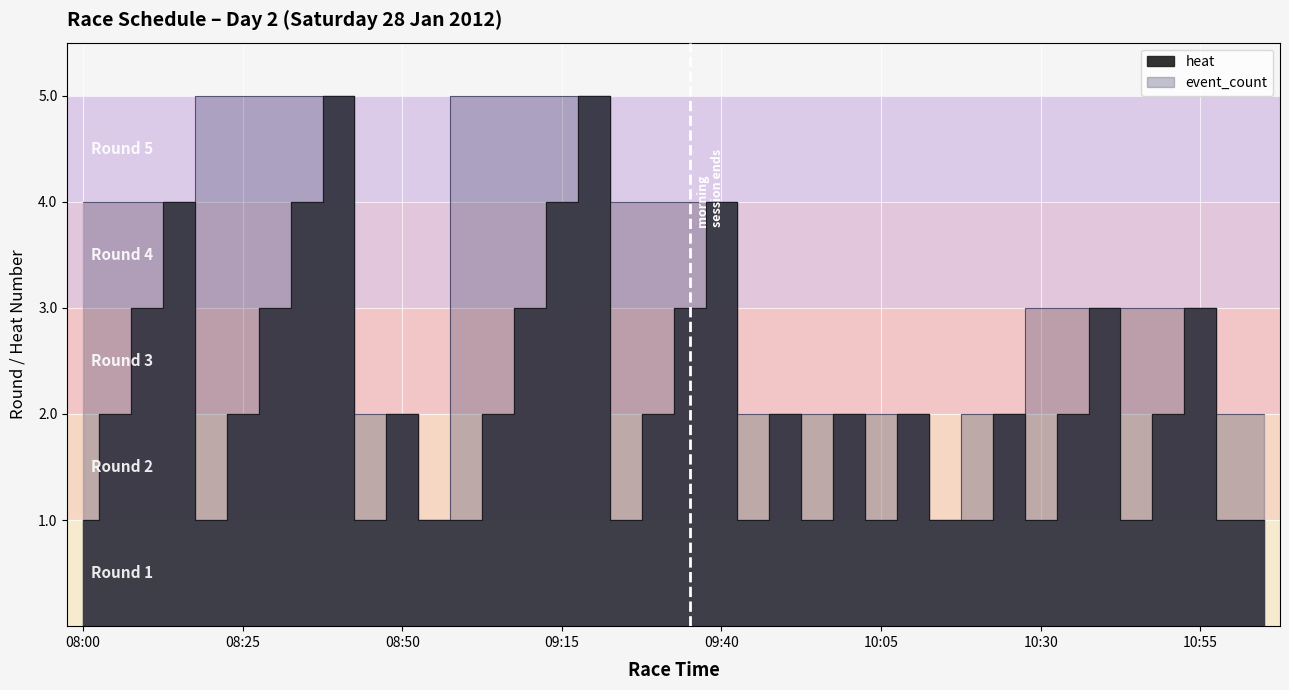

What is the label of the 15th point from the right?

09:55